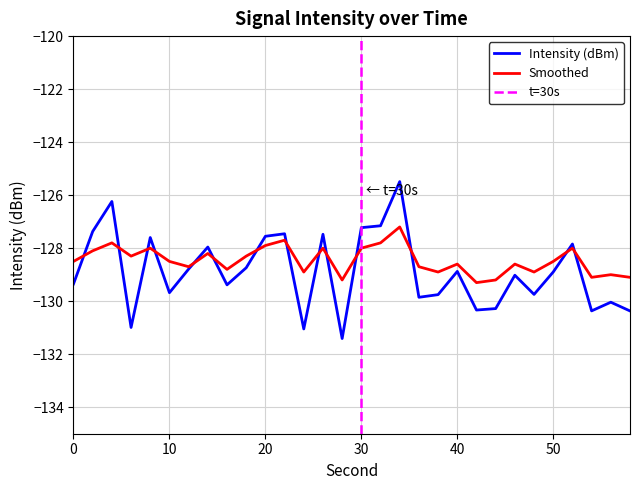

Is the value of Smoothed at 18 greater than the value of Intensity (dBm) at 26?

No